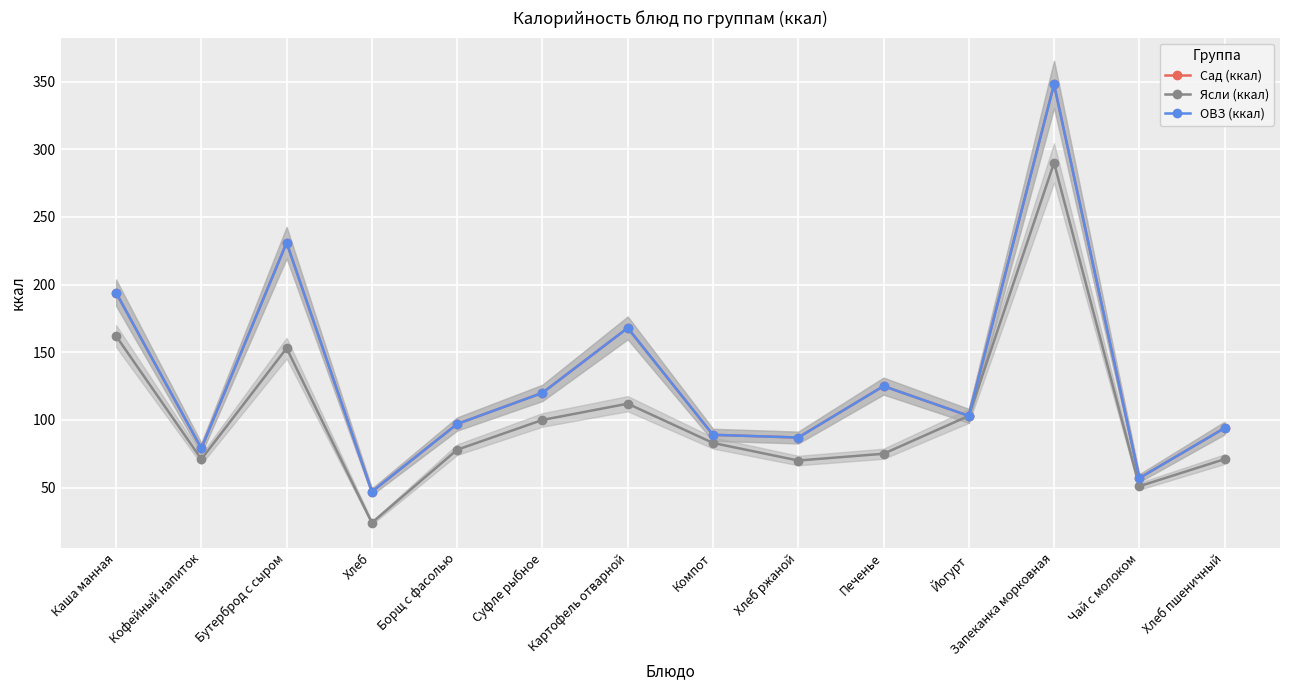

In Сад (ккал), how many points are higher than both neighbors (excluding endpoints)?

4